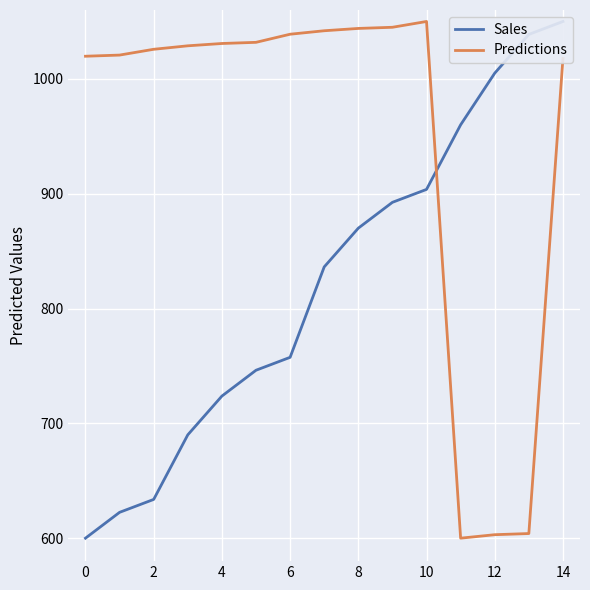

Reading right to left, transcribe all the data shown in this chart.

Sales: 1050.0	1038.8	1005.0	960.0	903.8	892.5	870.0	836.2	757.5	746.2	723.8	690.0	633.8	622.5	600.0
Predictions: 1017.7	604.0	603.0	600.0	1050.0	1045.0	1043.9	1041.9	1038.9	1031.8	1030.8	1028.8	1025.8	1020.7	1019.7